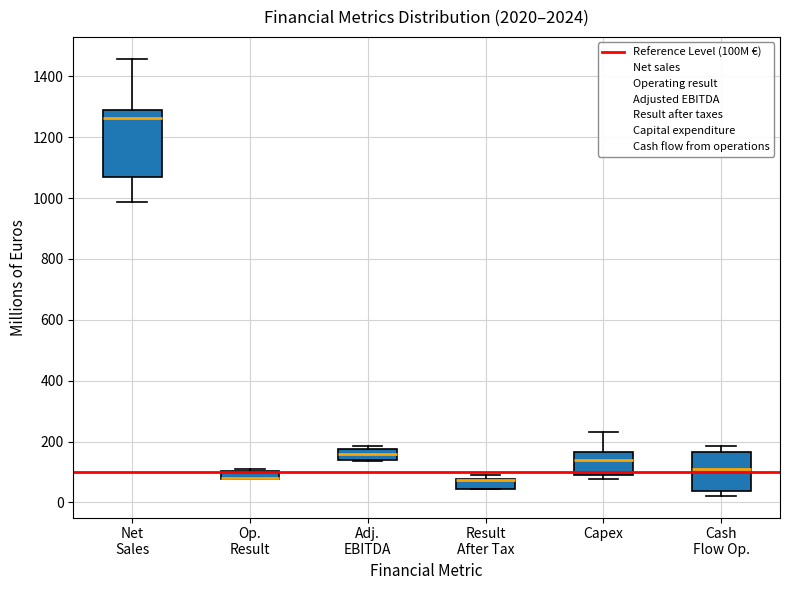

Which box is the tallest, from its lower edge to its upper edge?

Net Sales